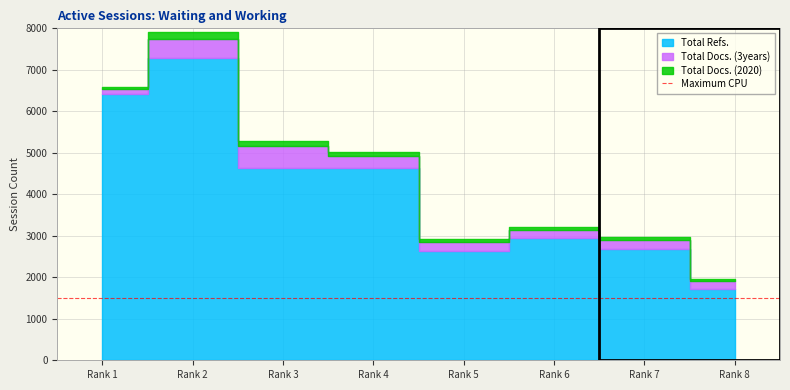

Which series has the largest total across all categories?

Total Refs.